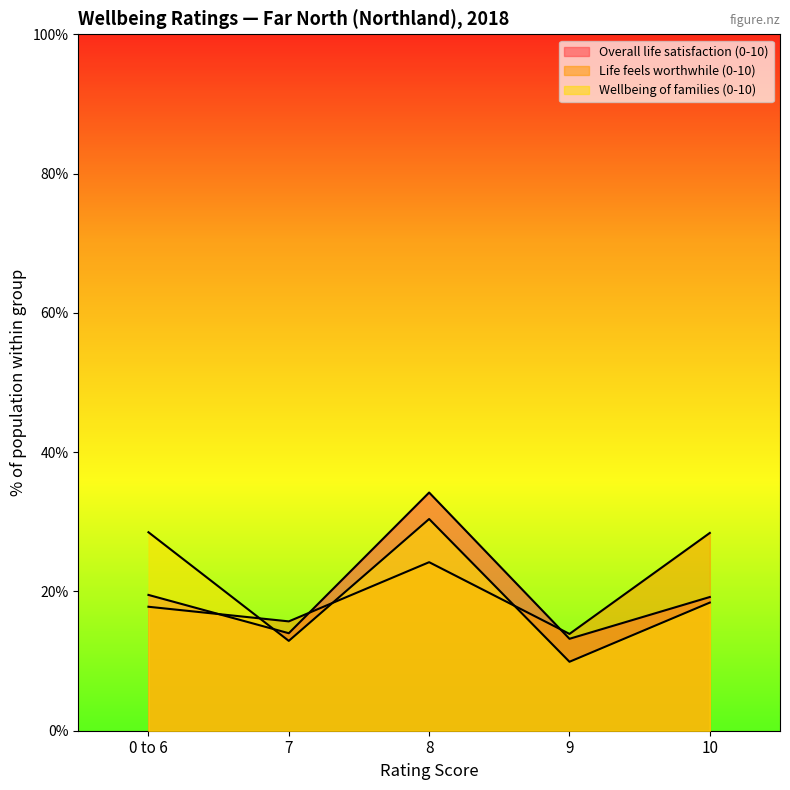

Is it true that Overall life satisfaction (0-10) equals 0.1 at 9?

True